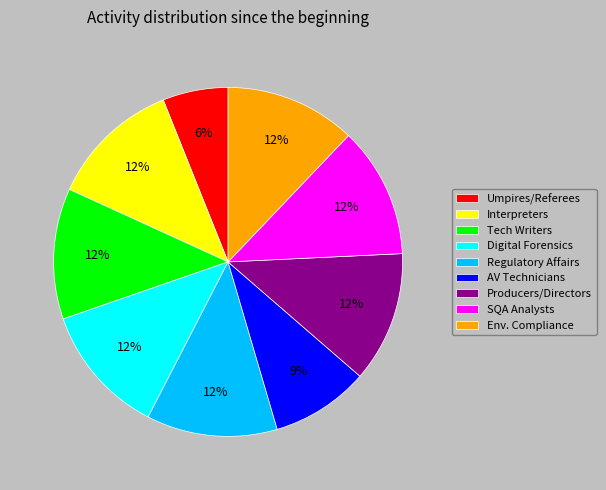

To the nearest percent, what is the average slice percentage?

11%